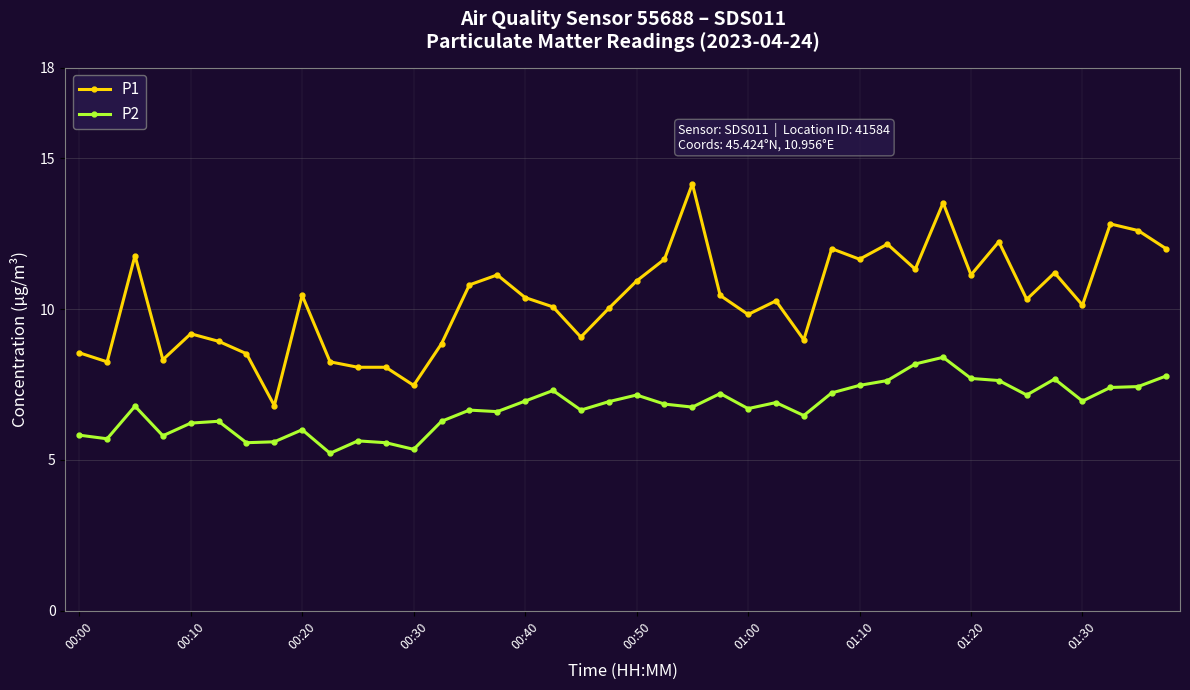

What is the value of the P1 point at the 17th from the left?

10.4